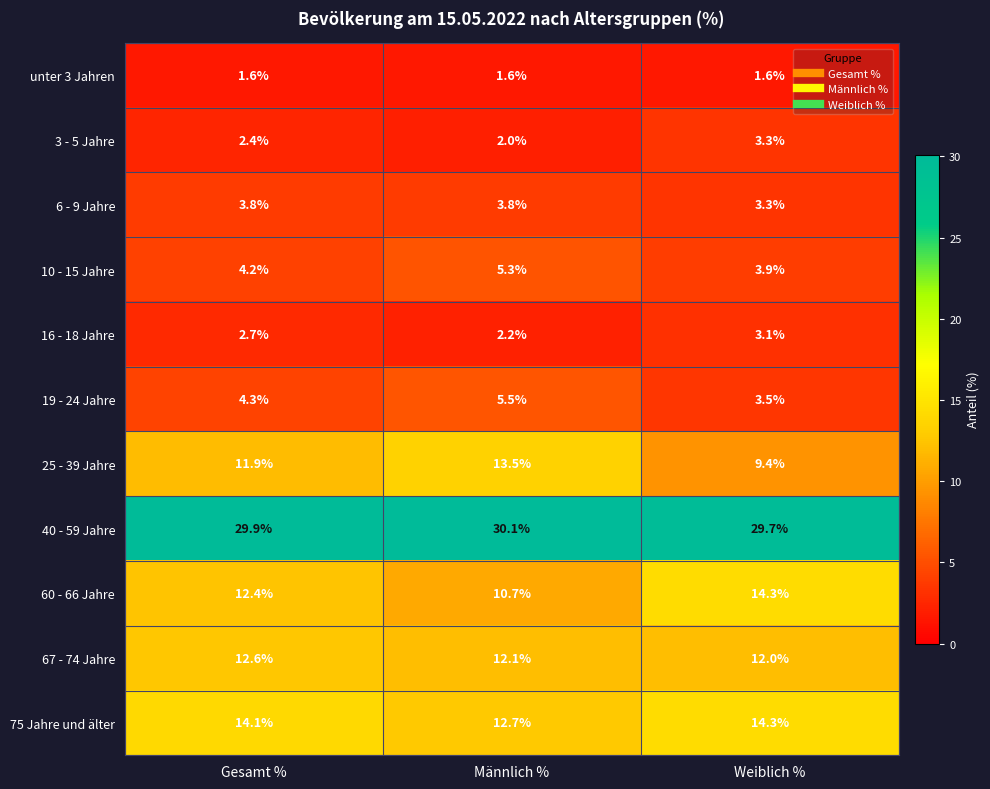

Where is 6 - 9 Jahre nearest to the value 3?

Weiblich %